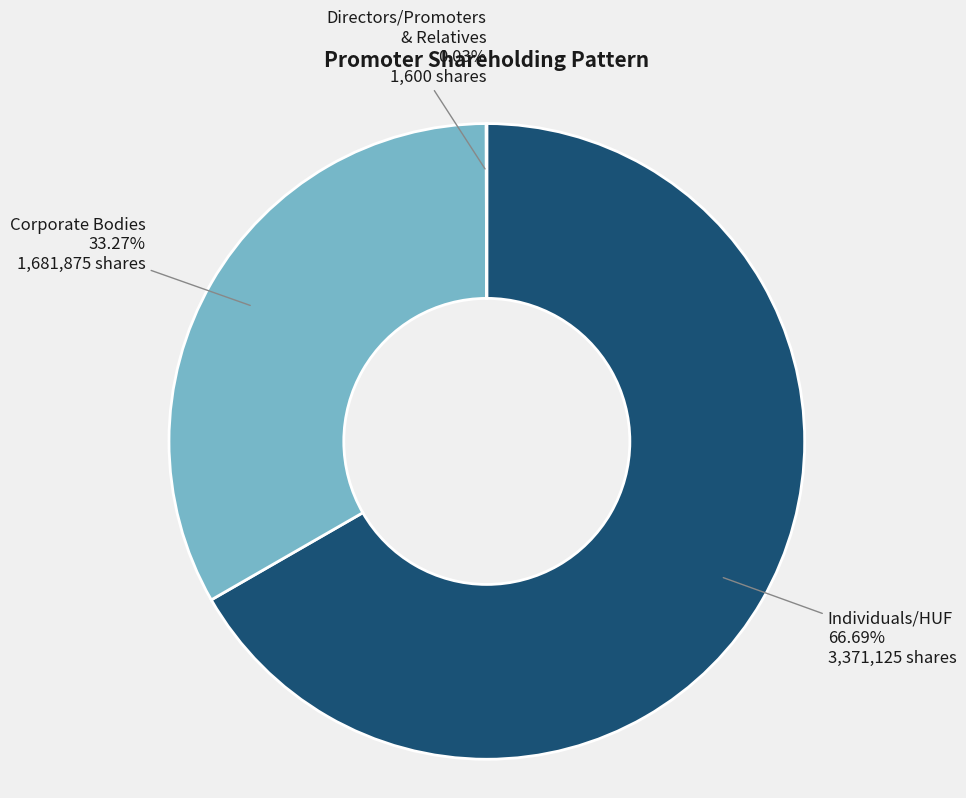

To the nearest percent, what is the average slice percentage?

33%